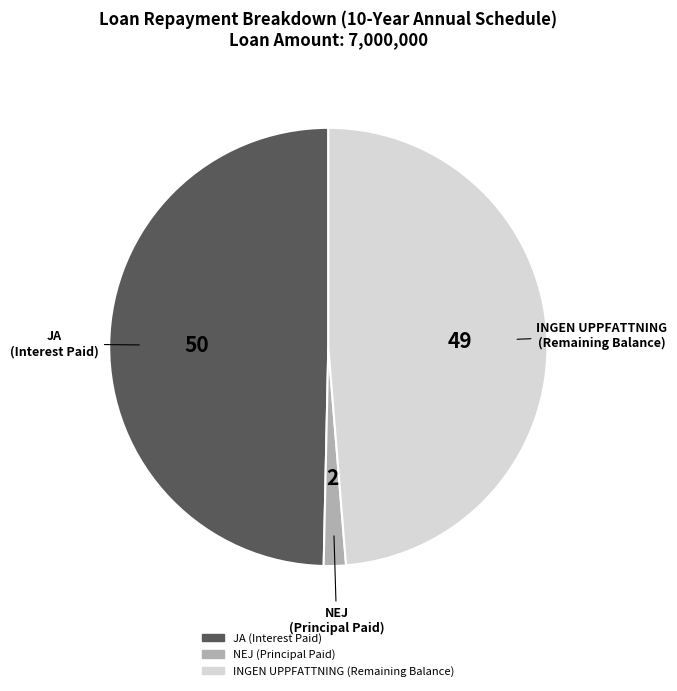

Is there any slice that represents more than half of the pie?

No